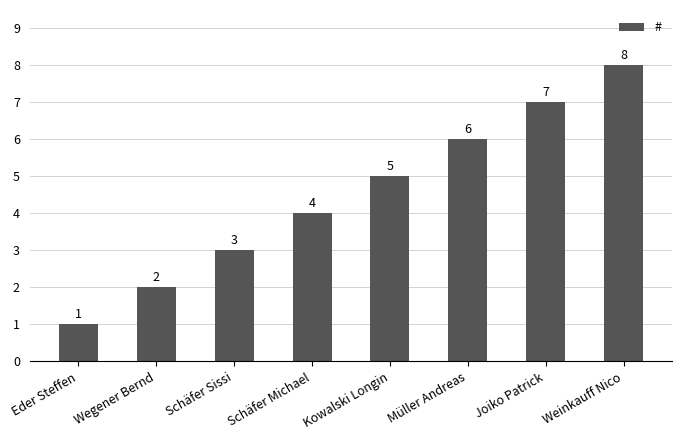

What is the label of the 7th bar from the left?

Joiko Patrick